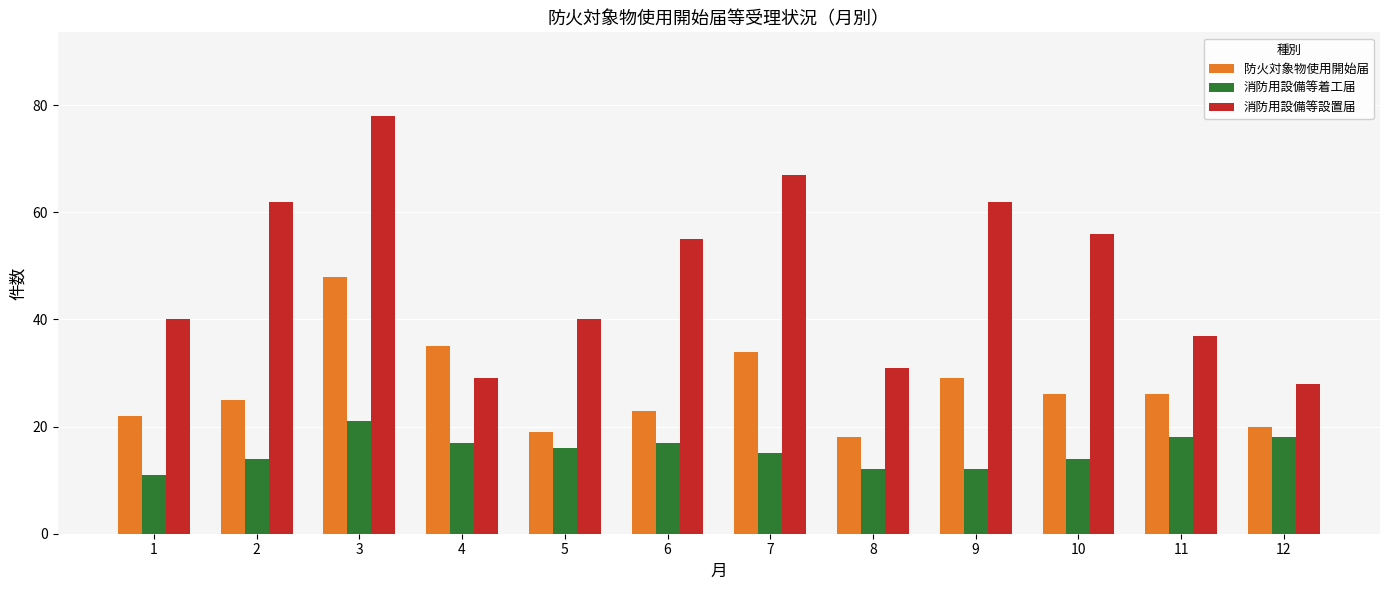

Which series changed the most between 1 and 6?

消防用設備等設置届